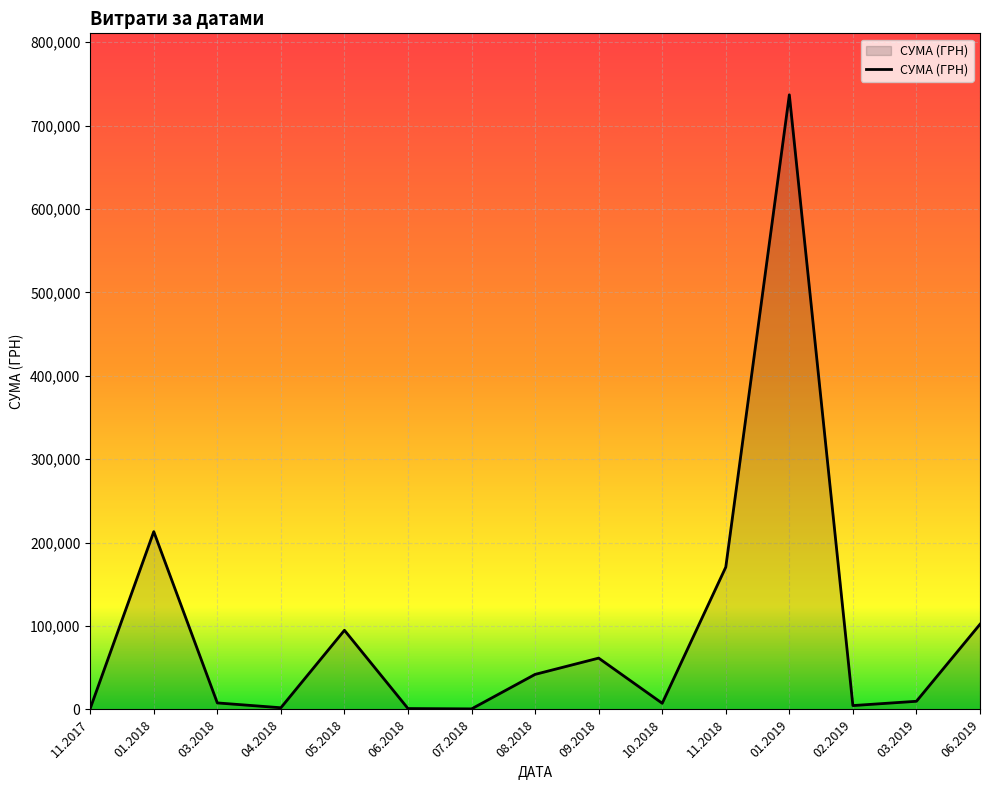

Approximately how many times larger is the value at 05.2018 compared to 06.2019?

0.9